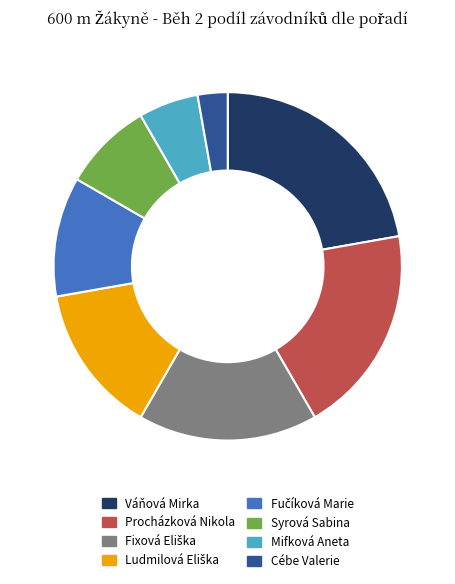

Does any single category account for the majority?

No